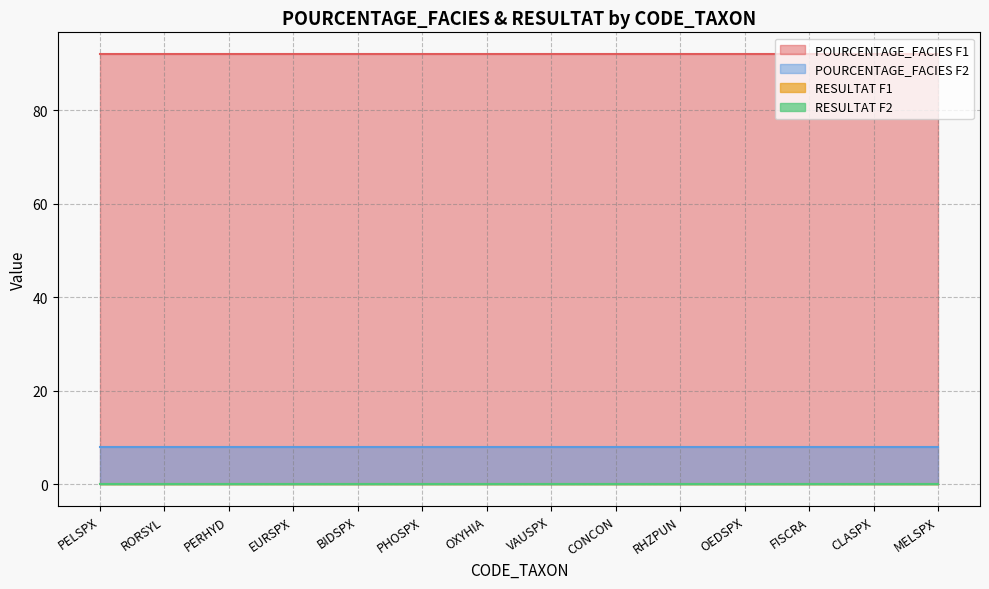

At how many categories does at least one series exceed 51?

14